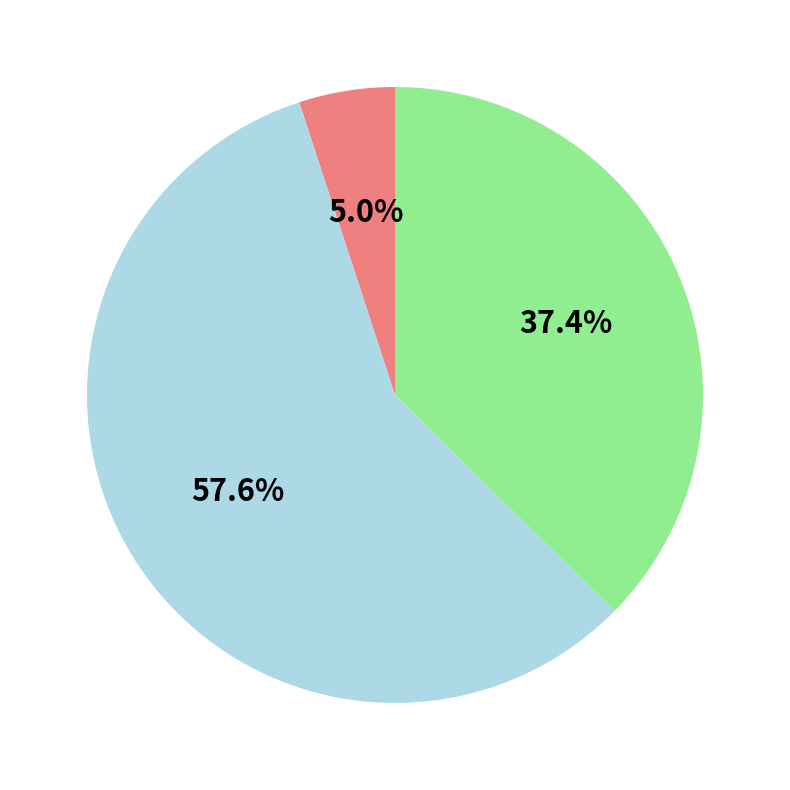

Does any single category account for the majority?

Yes